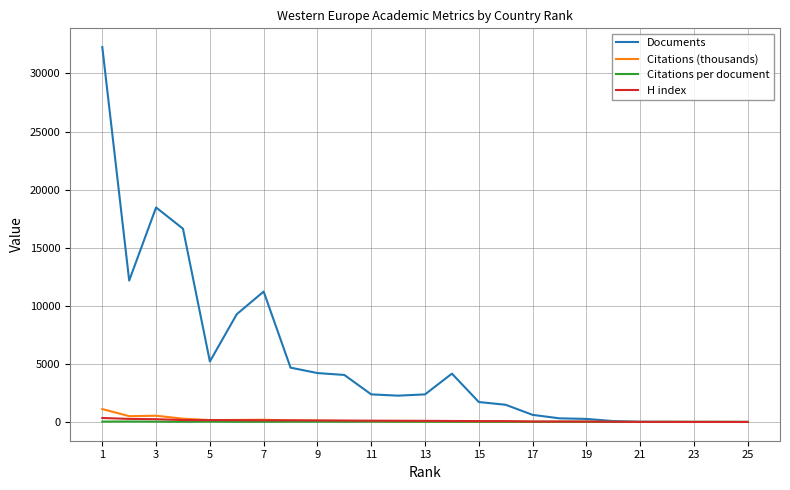

Which series has the largest range (max minus min)?

Documents